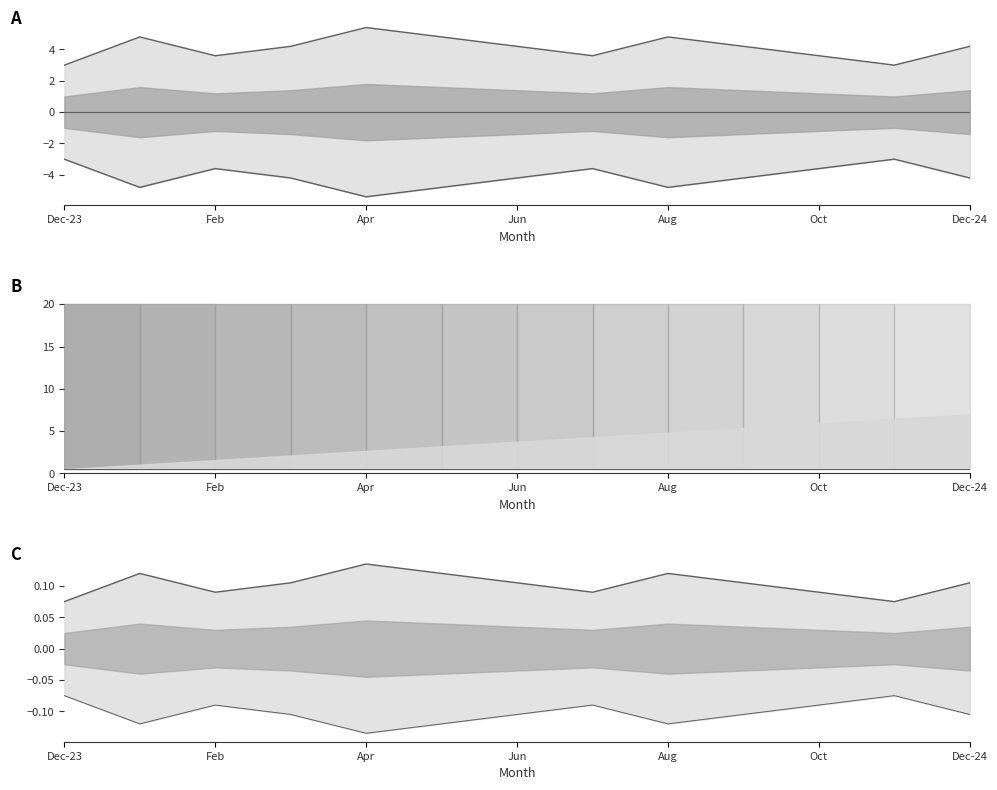

What is the minimum value shown in the chart?

-5.4